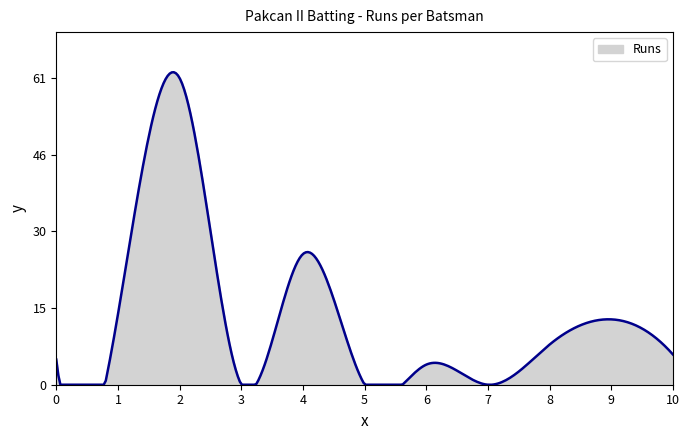

What is the greatest value displayed?

62.2